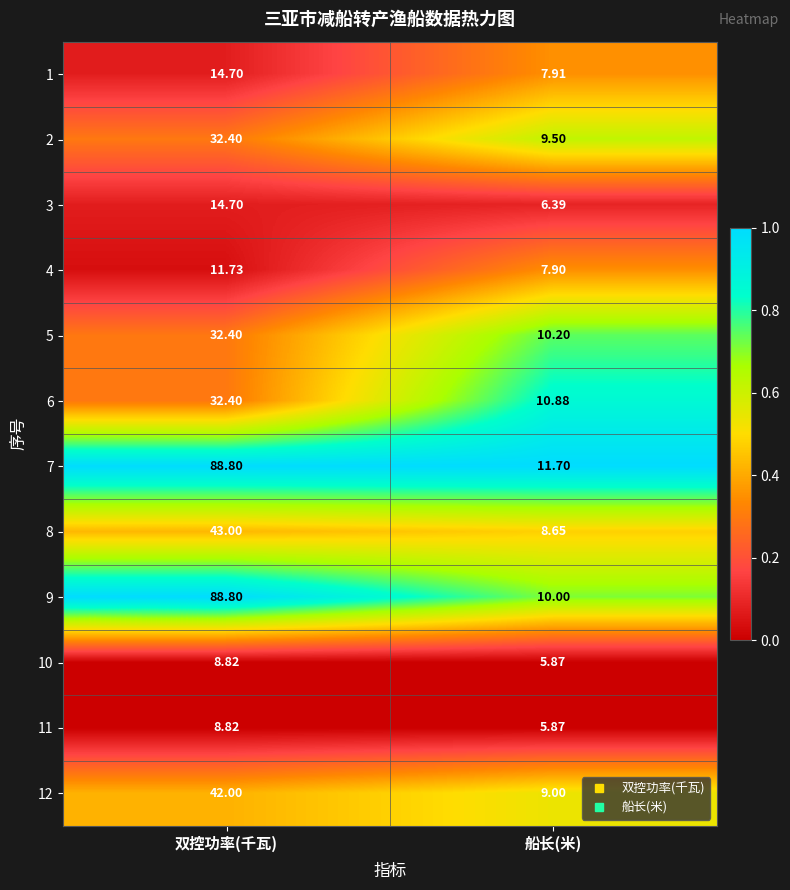

Where is 2 nearest to the value 20?

船长(米)